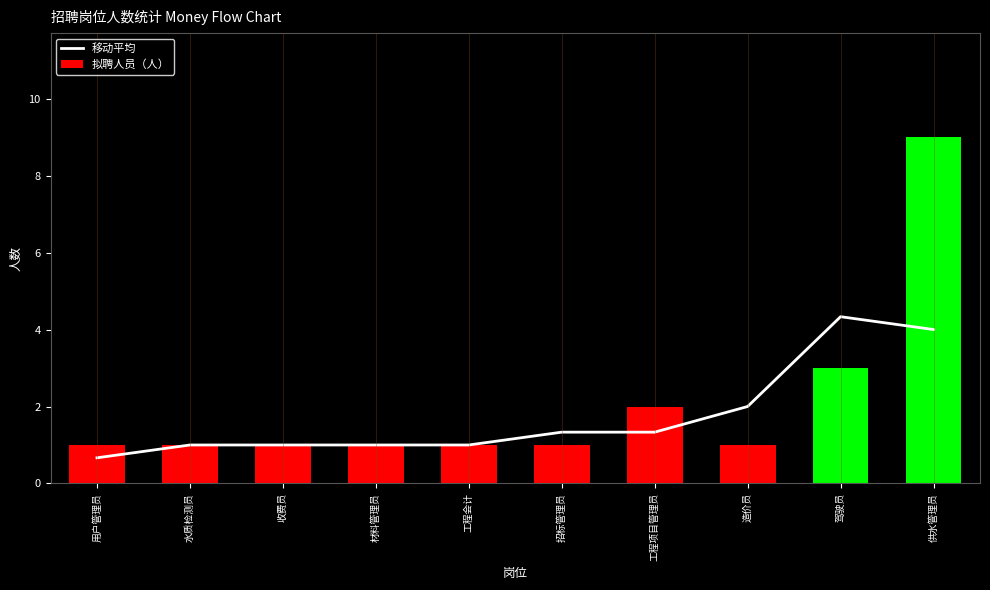

What are all the series names shown in the legend?

移动平均, 拟聘人员（人）